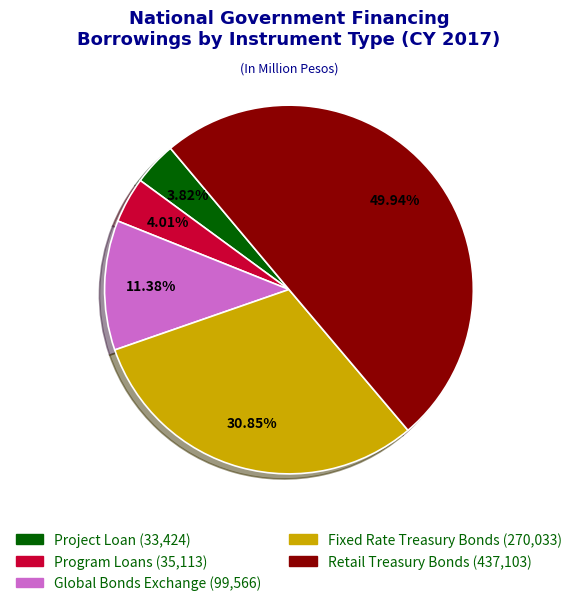

To the nearest percent, what portion does Retail Treasury Bonds represent?

50%